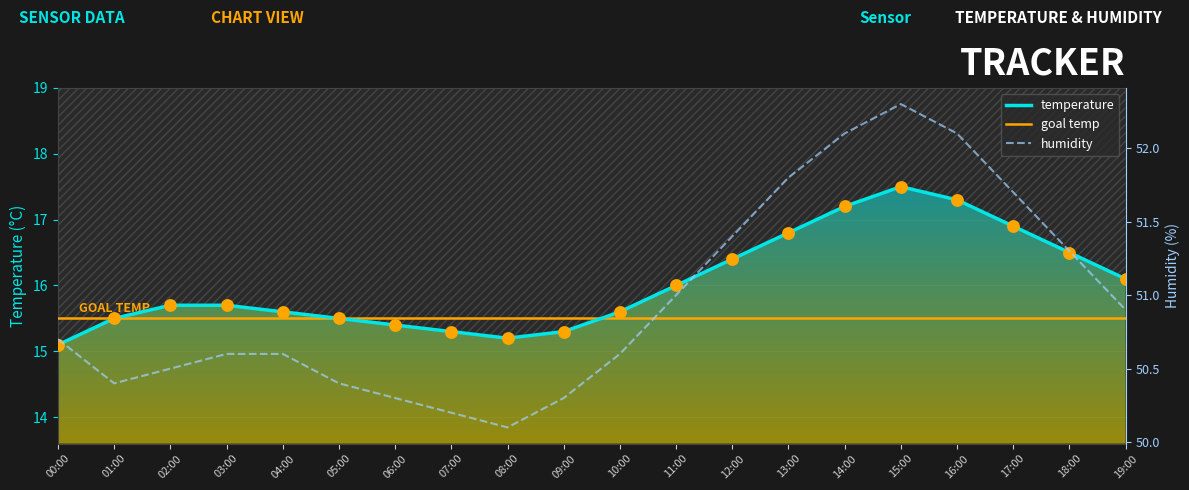

Which series has the largest total across all categories?

humidity